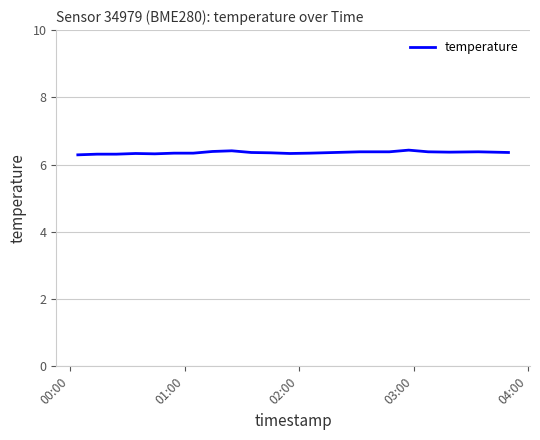

What is the maximum value shown in the chart?

6.4